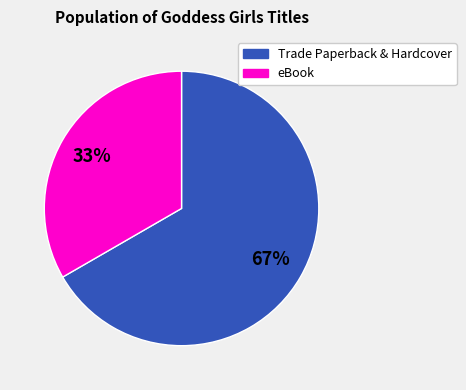

Between Trade Paperback & Hardcover and eBook, which is larger?

Trade Paperback & Hardcover